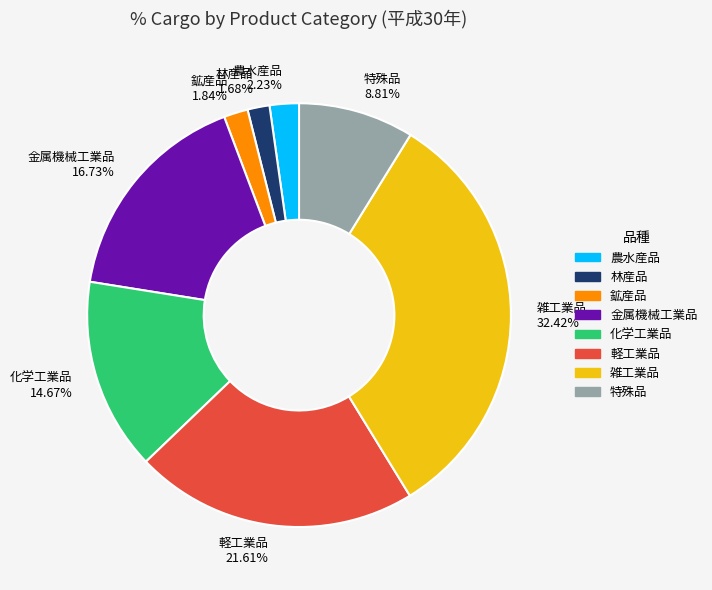

What is the largest slice in the pie chart?

雑工業品